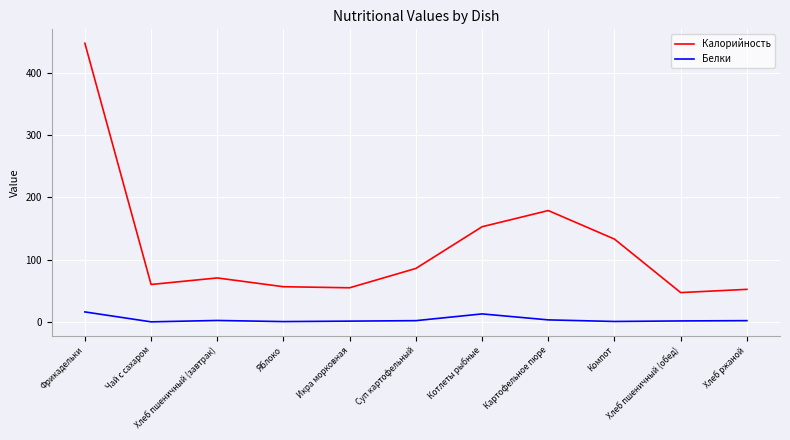

Where does the Калорийность series first go above 70?

Фрикадельки